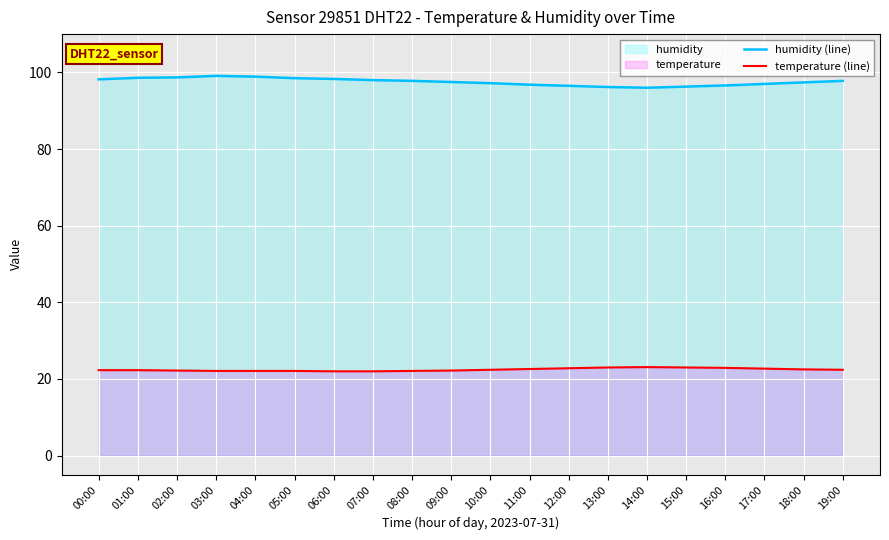

Read the temperature (line) value at 19:00.

22.4